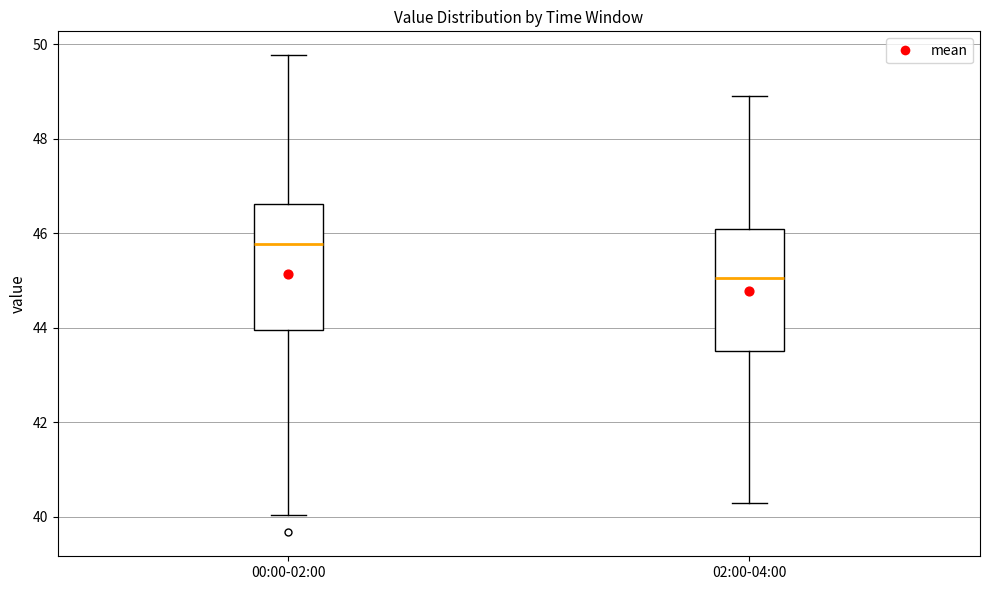

Where does the lower whisker of the box for 02:00-04:00 end on the y-axis? The values are not printed on the chart, so give them approximately, as read against the axis.

40.4